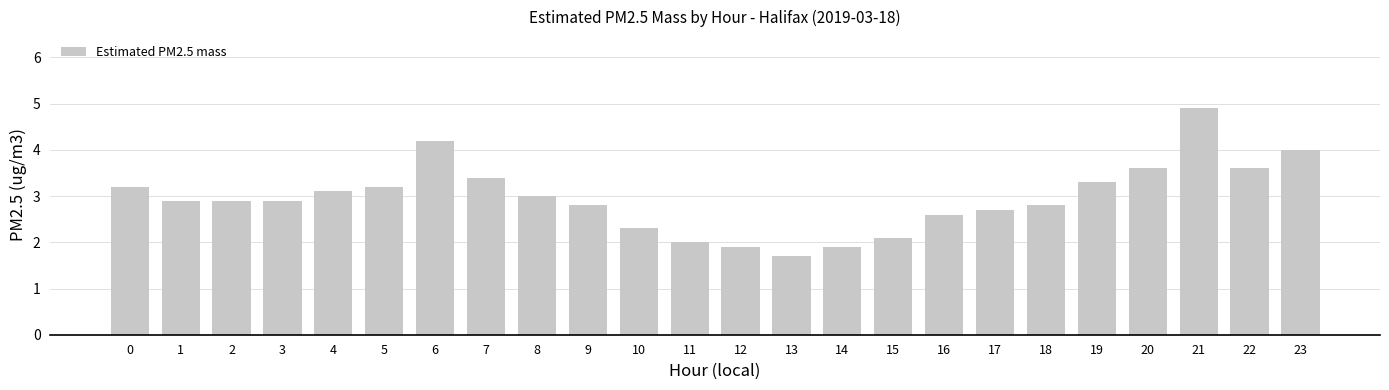

Is it true that the value at 12 is 3.0?

False